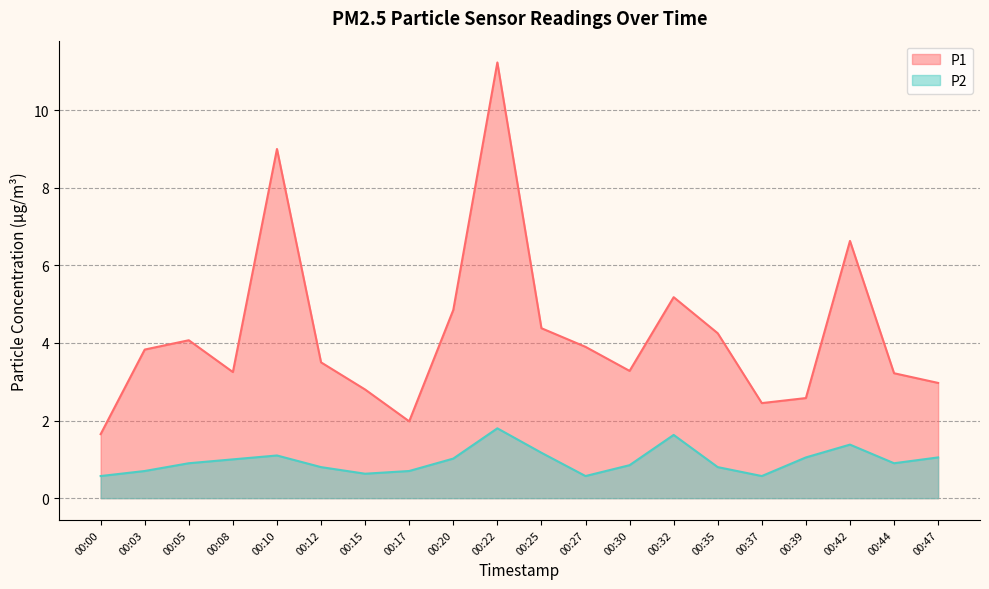

How many interior local peaks does the P1 series have?

5